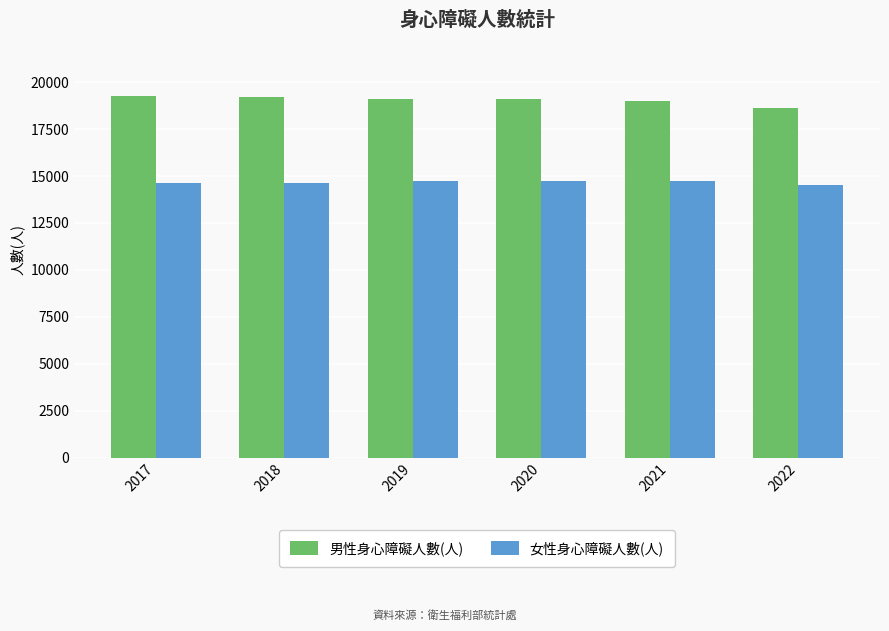

How many 男性身心障礙人數(人) values are between 18982 and 19192?

4